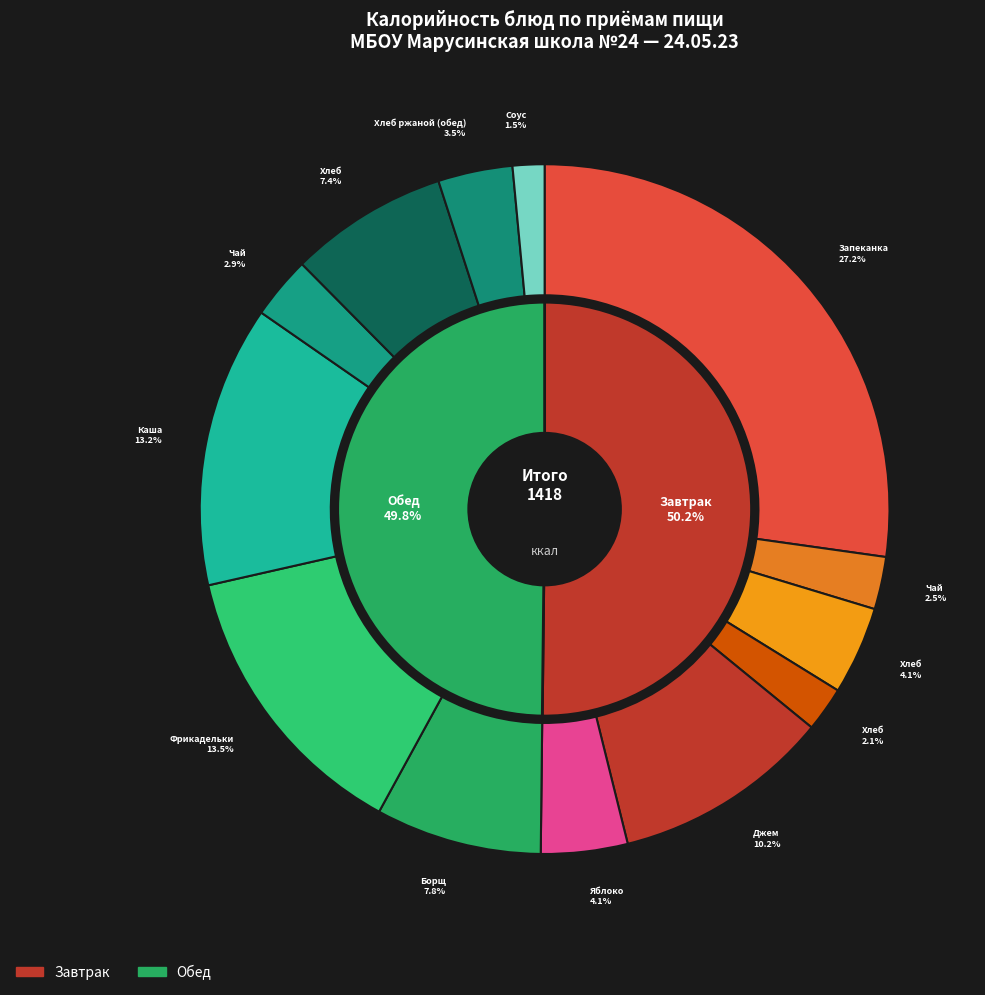

How much of the chart is everything except Хлеб пшеничный (обед)?

92.6%